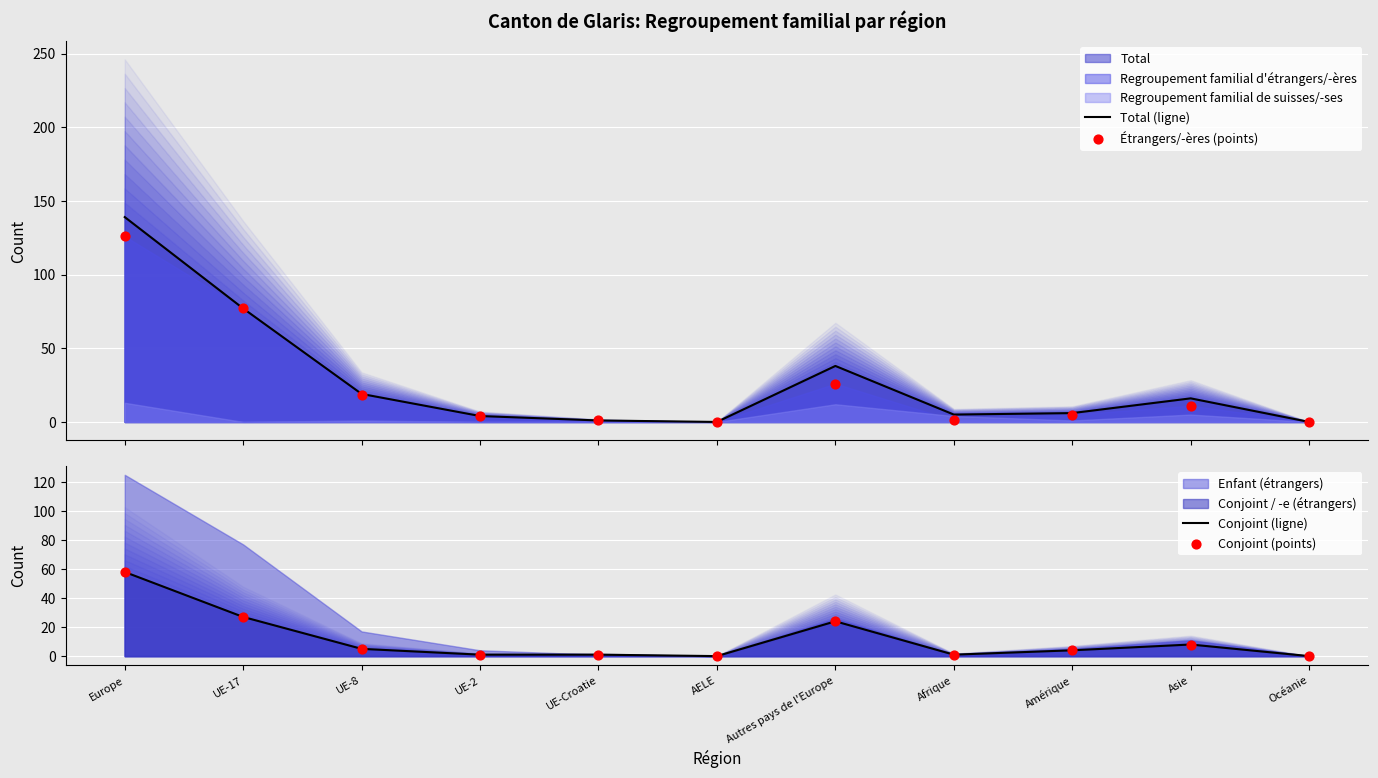

Is the value of Conjoint (points) at UE-Croatie greater than the value of Total (ligne) at Afrique?

No